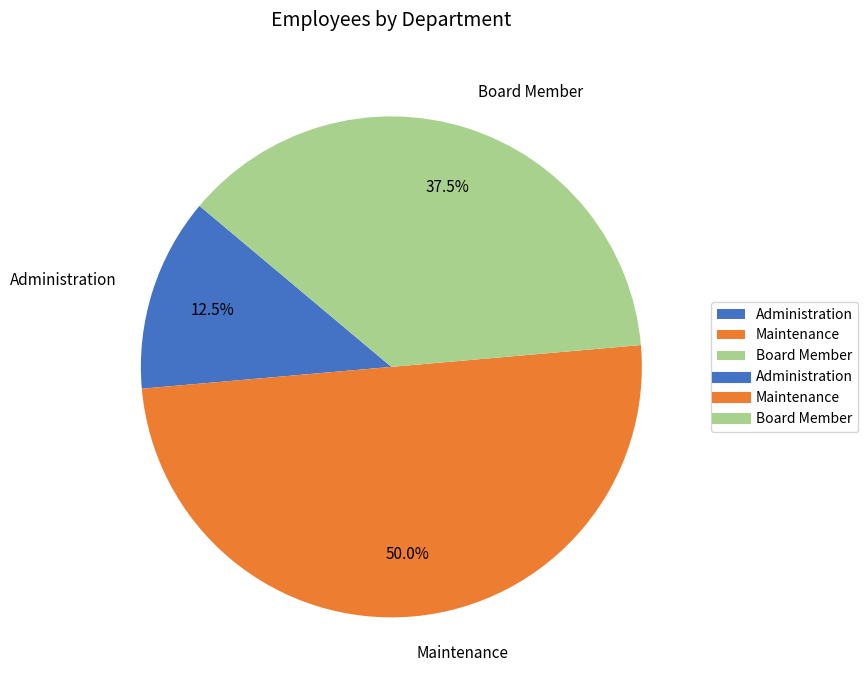

What is the largest slice in the pie chart?

Maintenance